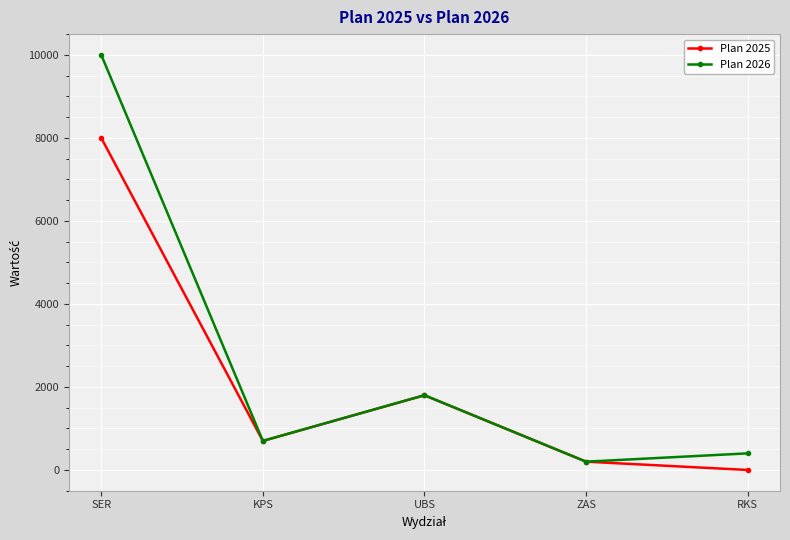

Which series changed the most between KPS and RKS?

Plan 2025